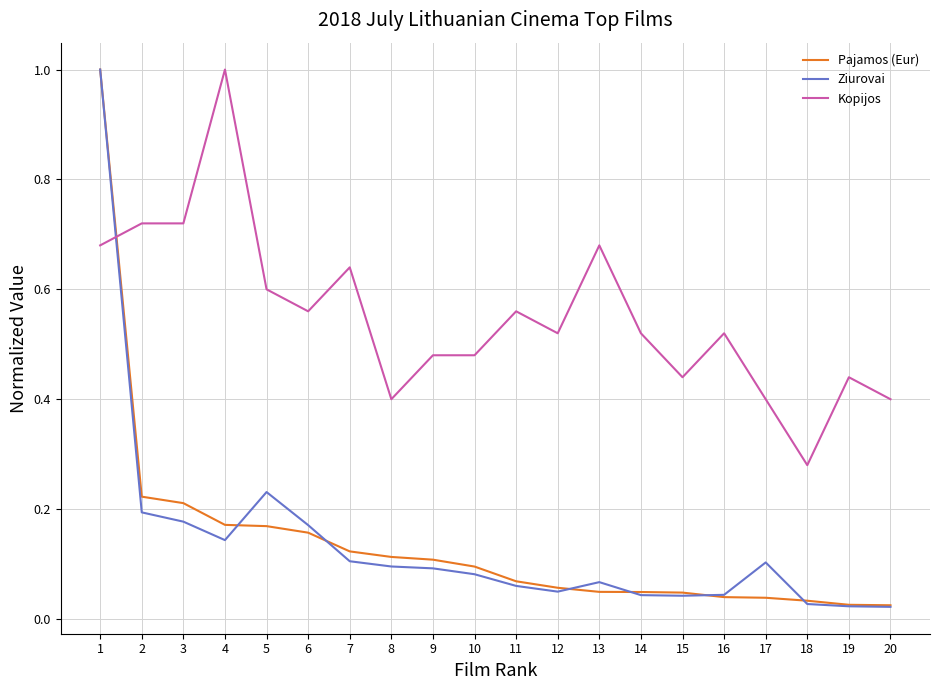

Which series changed the most between 2 and 10?

Kopijos